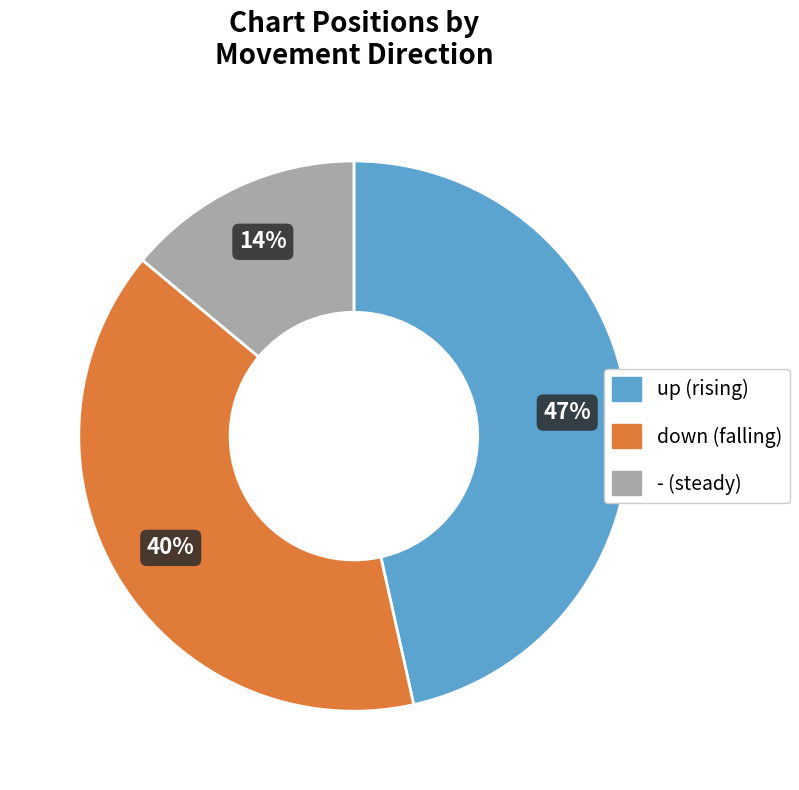

To the nearest percent, what is the difference between the down and up slice percentages?

7%